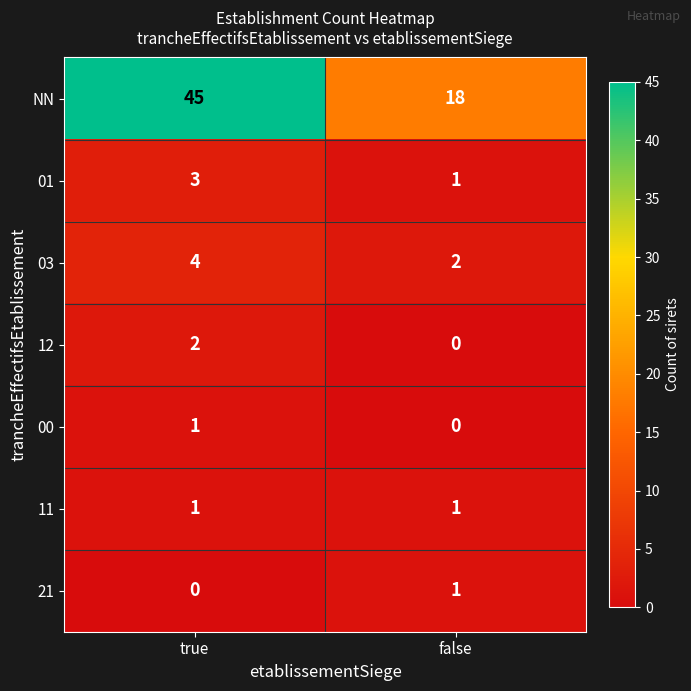

The value of 03 at false is 1. True or false?

False